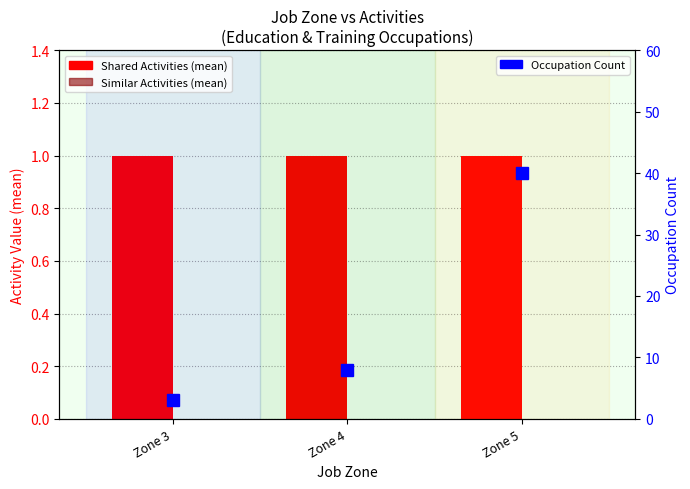

List the labels in order of Occupation Count value, smallest first.

Zone 3, Zone 4, Zone 5